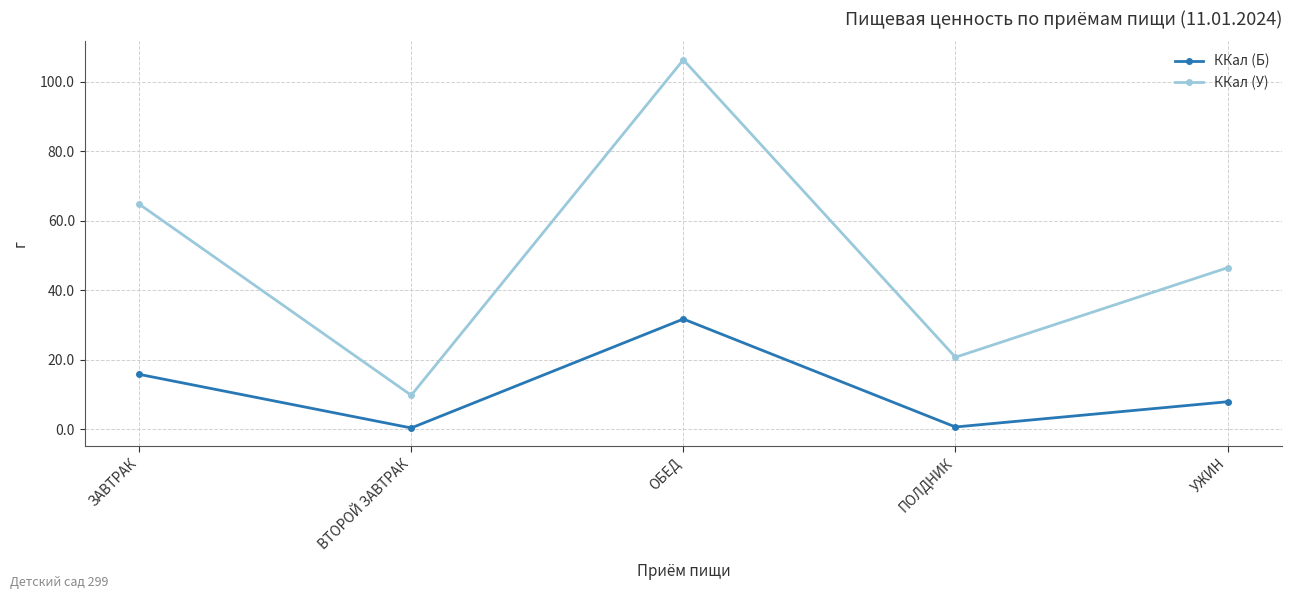

What is the difference between the highest and lowest values at ОБЕД?

74.6